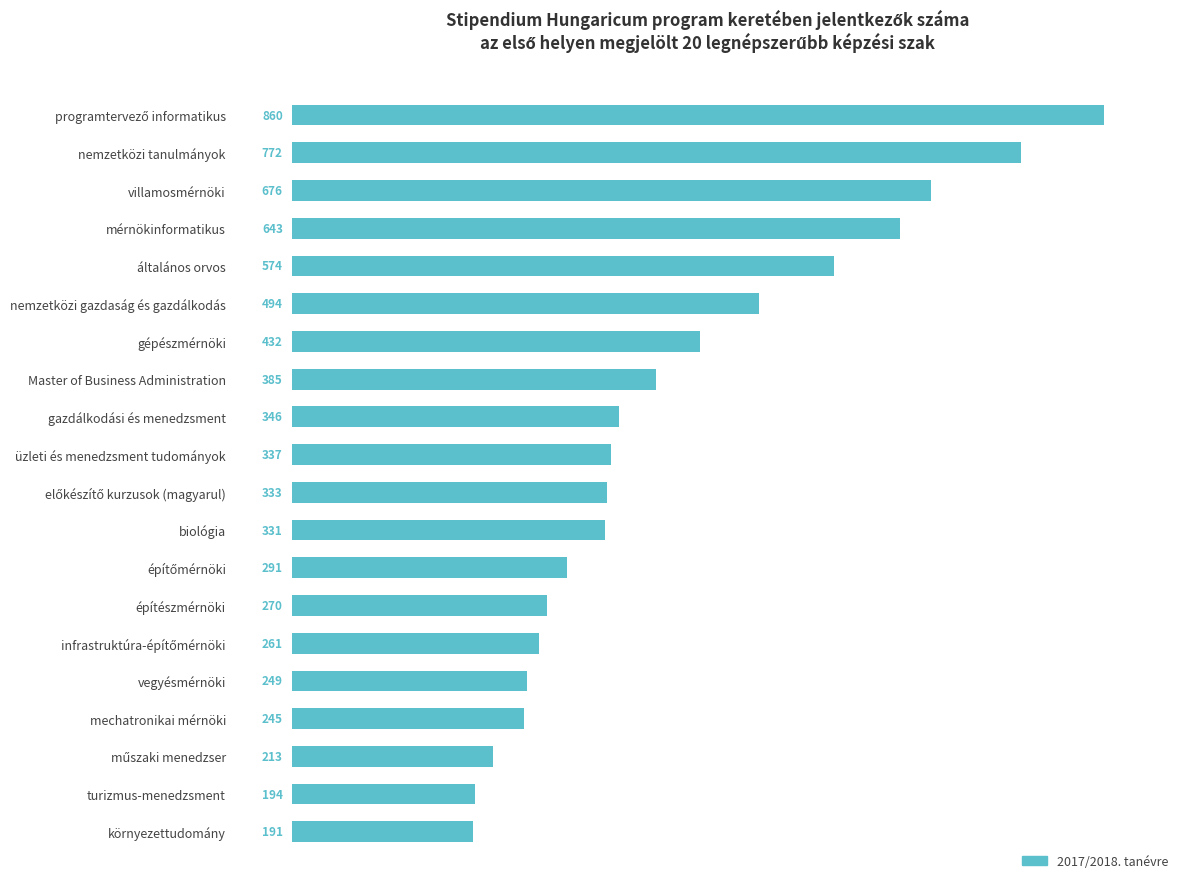

What is the sum of all values?

8097